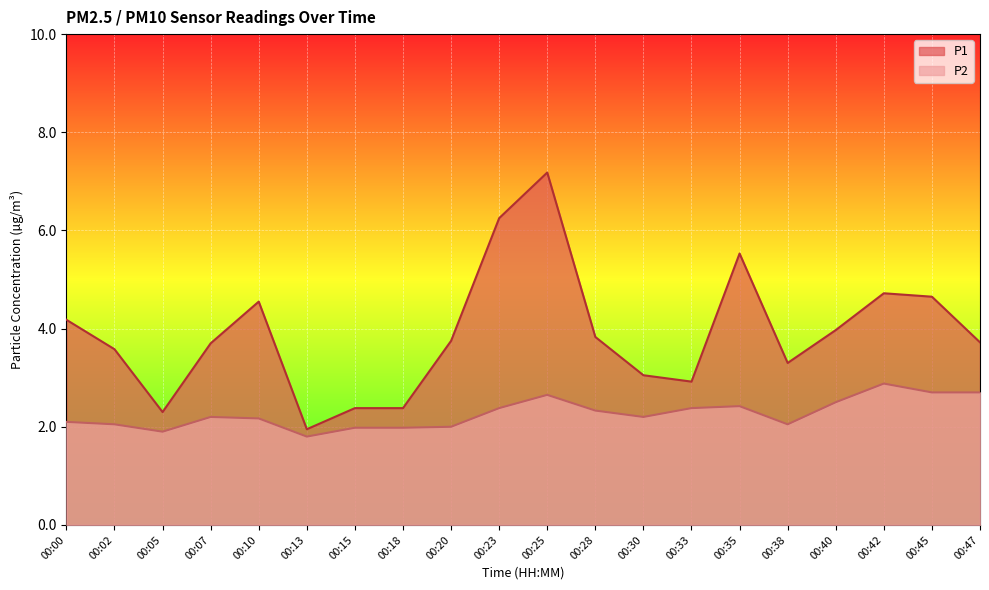

Which series changed the most between 00:05 and 00:42?

P1